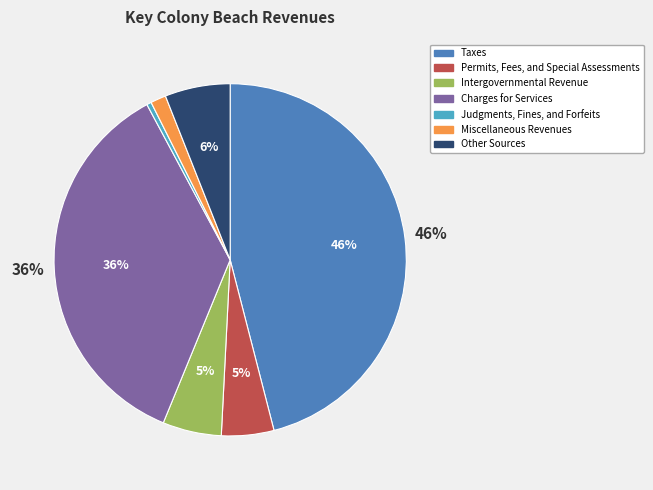

To the nearest percent, what portion does Miscellaneous Revenues represent?

1%